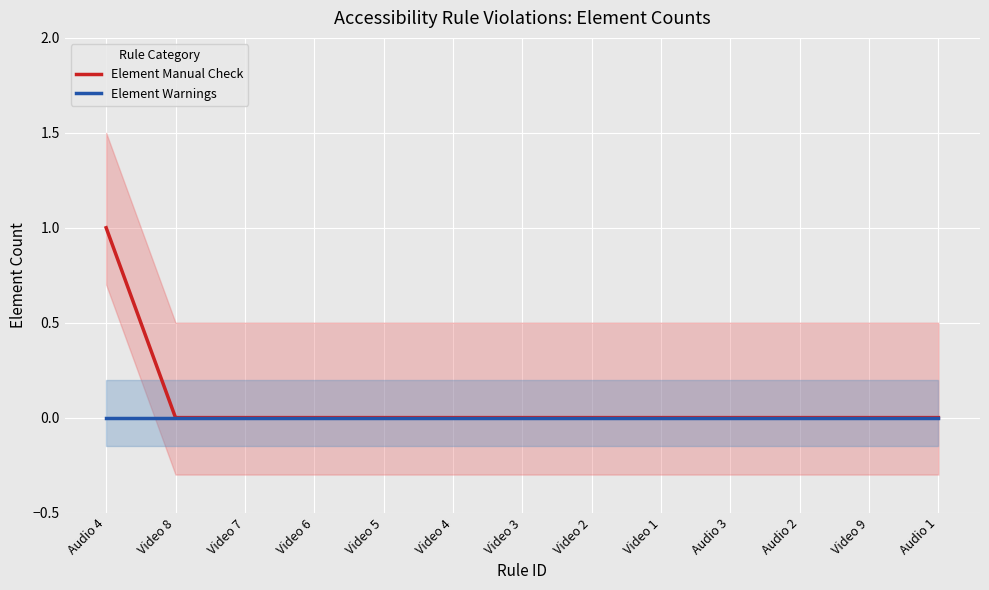

Between Audio 2 and Video 2, which is larger?

Audio 2